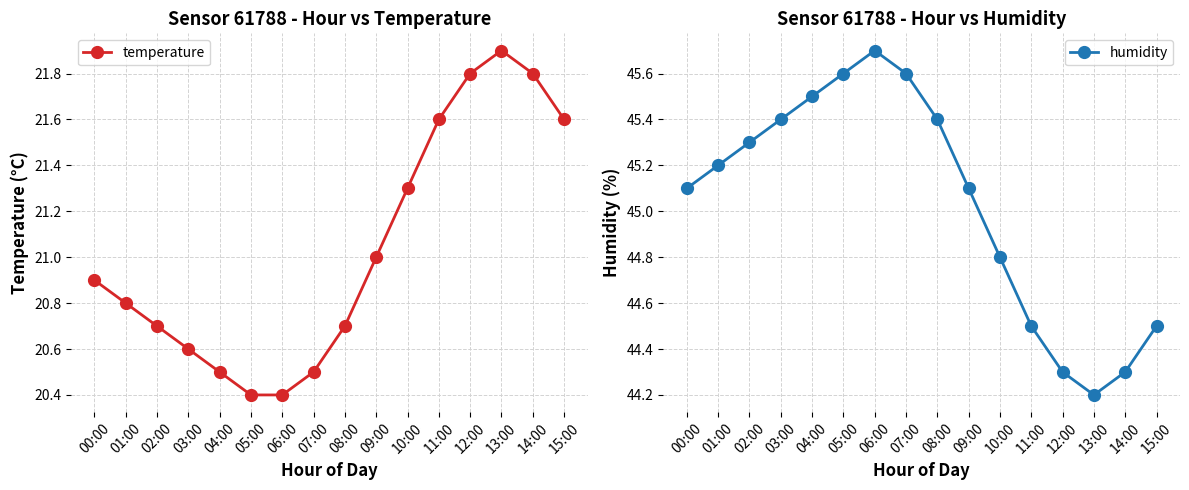

True or false: temperature and humidity intersect in this chart.

False